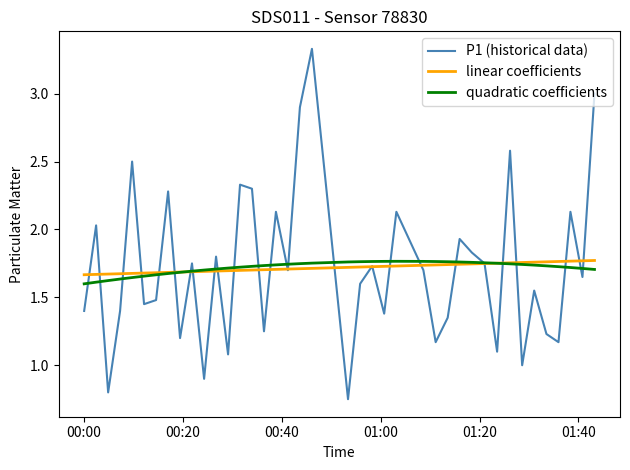

True or false: quadratic coefficients has more than 0 points higher than both neighbors.

True